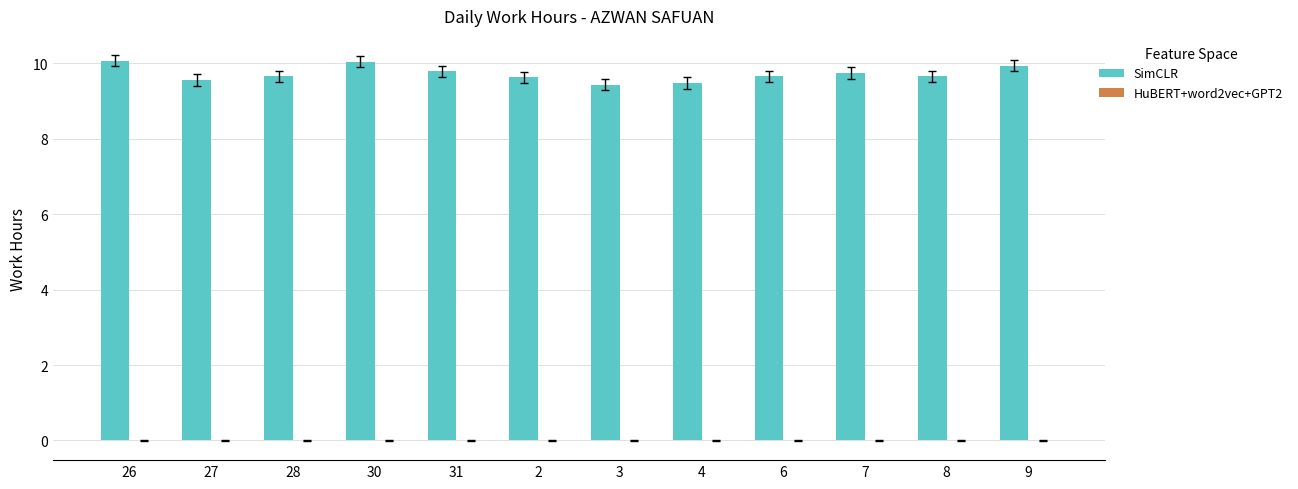

How many data points does each series have?

12